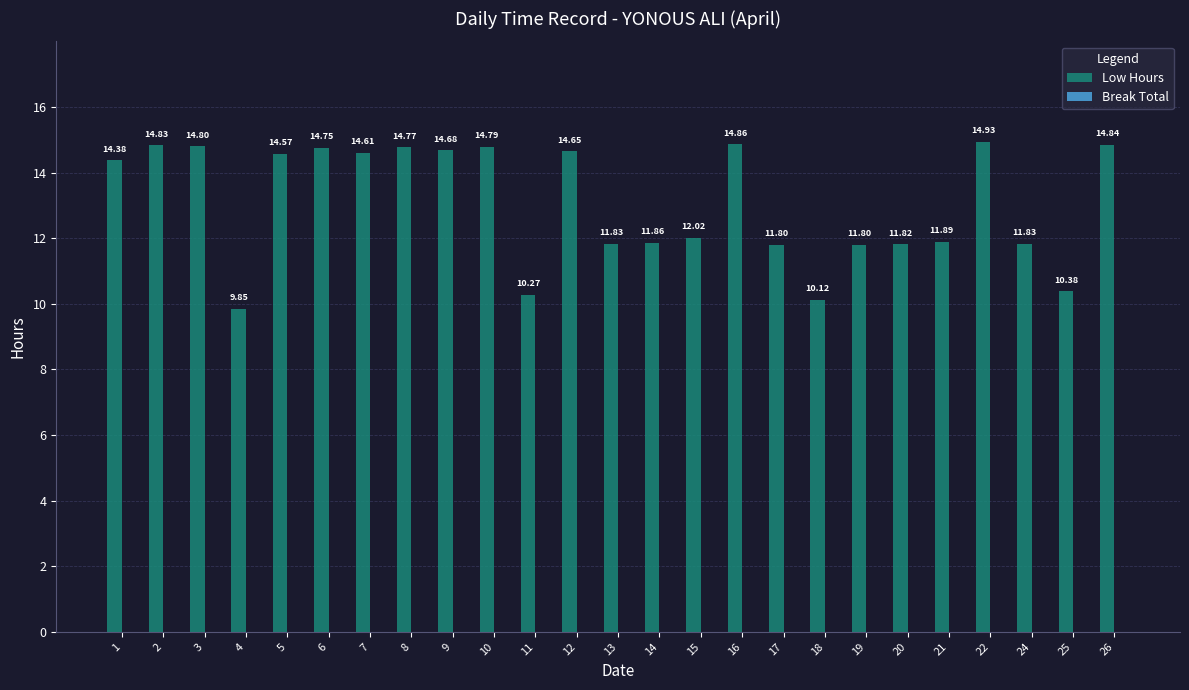

Count the number of data series in this chart.

1